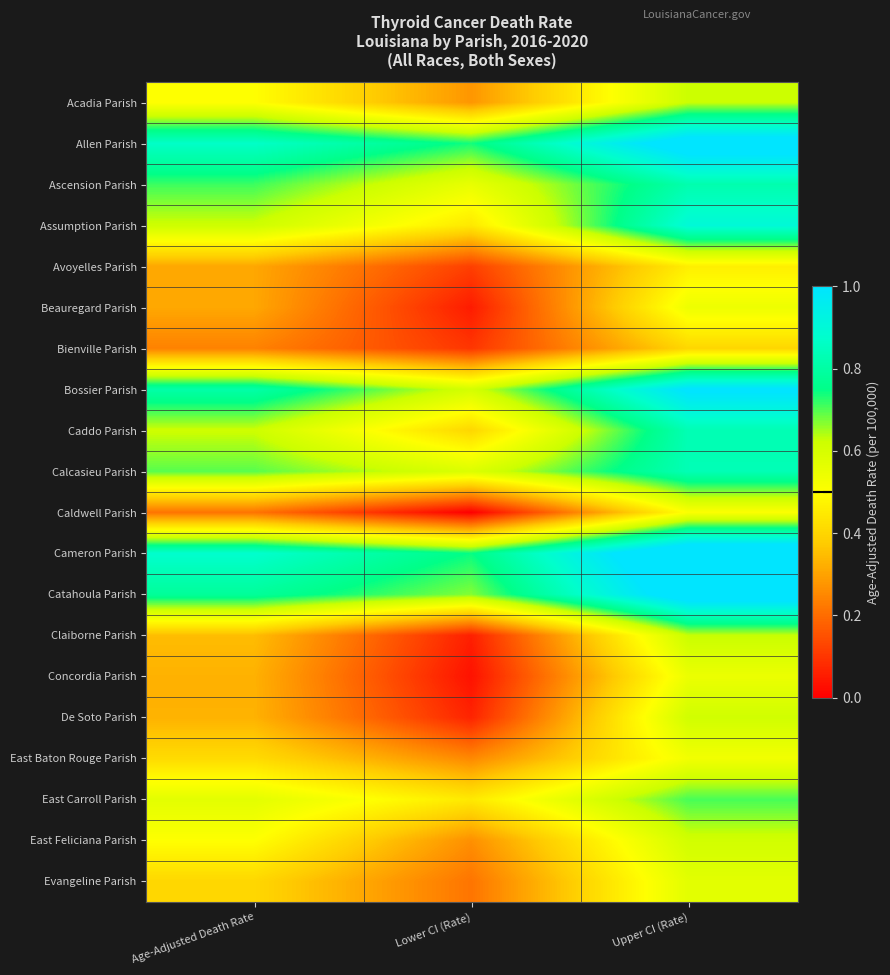

At which category is the sum across all series the highest?

Upper CI (Rate)